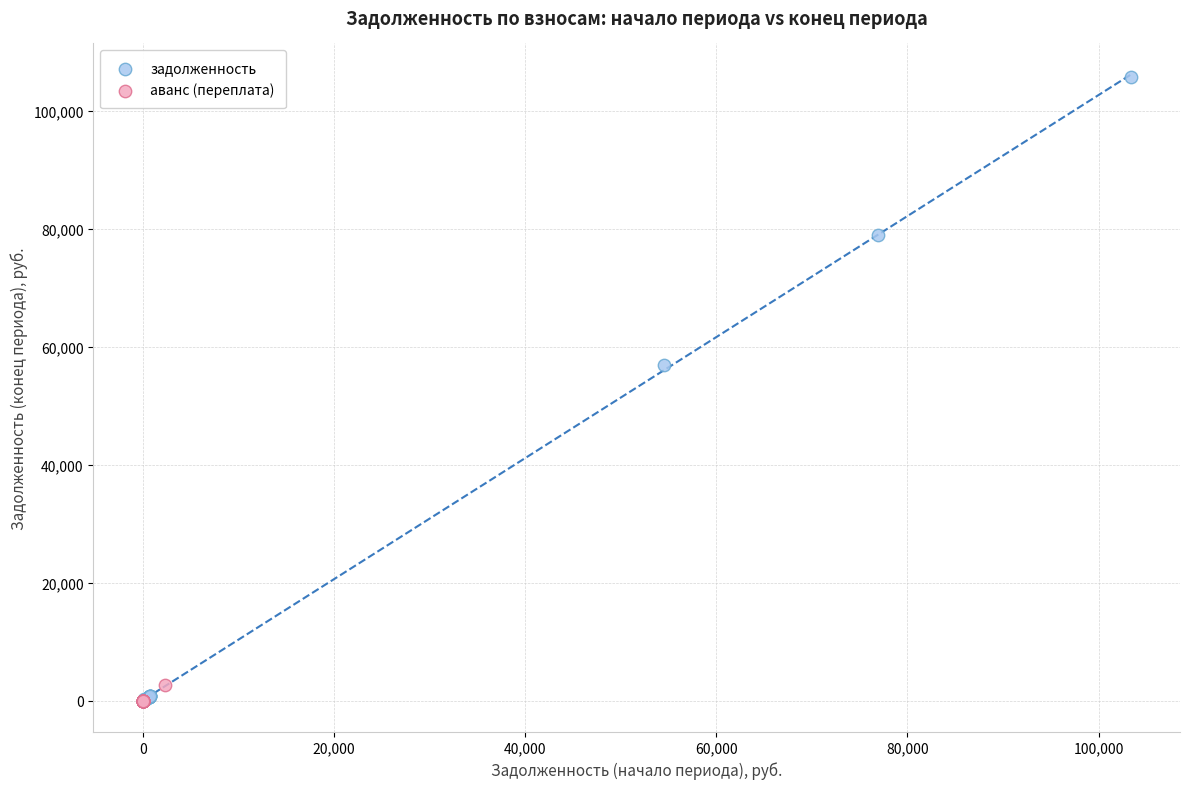

Which series has the largest Y range (max minus min)?

задолженность